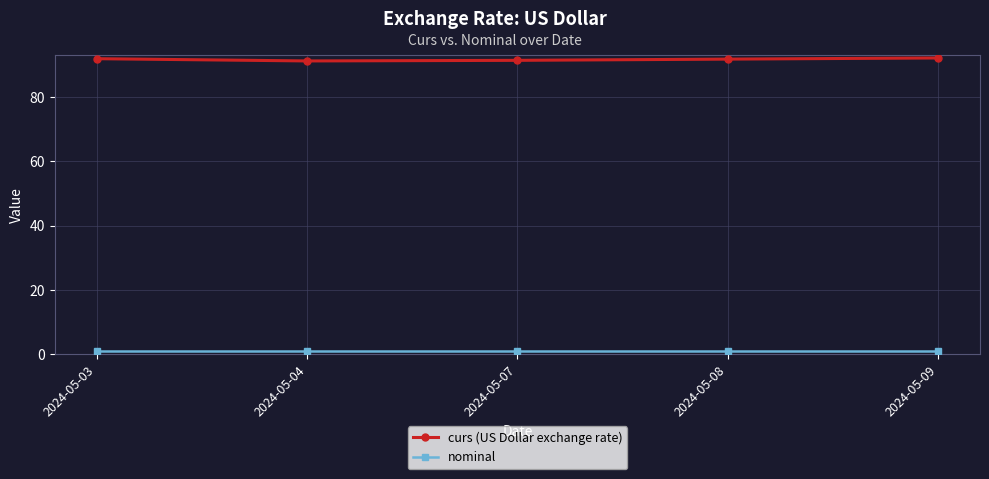

The value of curs (US Dollar exchange rate) at 2024-05-09 is 147.2. True or false?

False